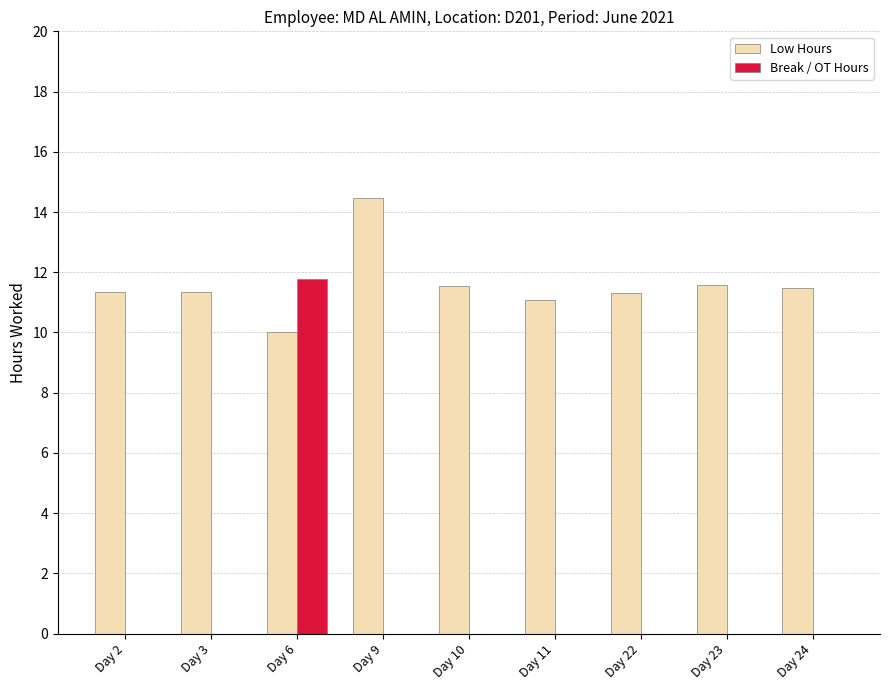

Which series has the largest range (max minus min)?

Break / OT Hours